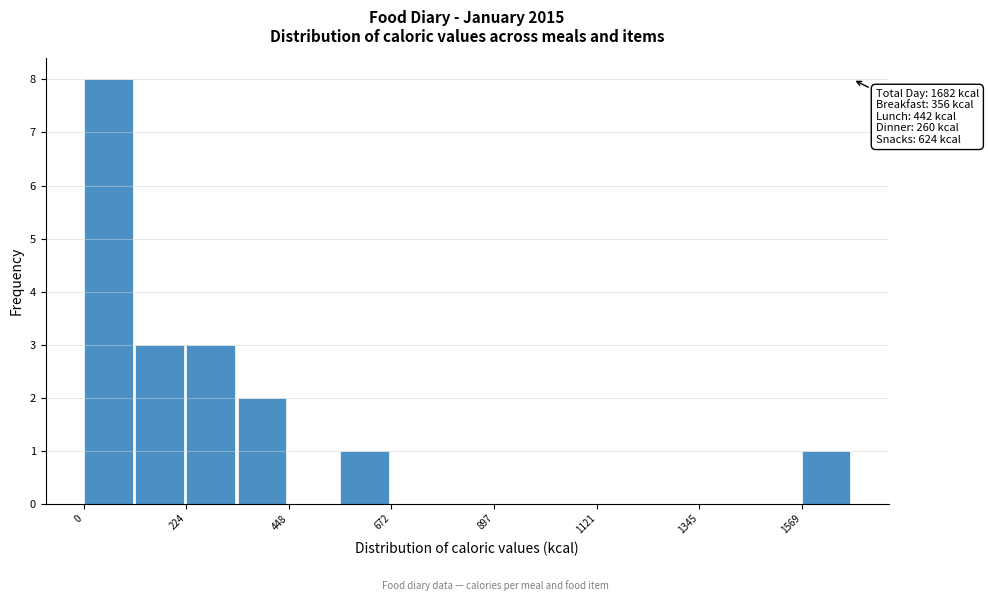

Around what value on the x-axis is the tallest bar? Give the approximate position of its centre, as read against the axis.

50